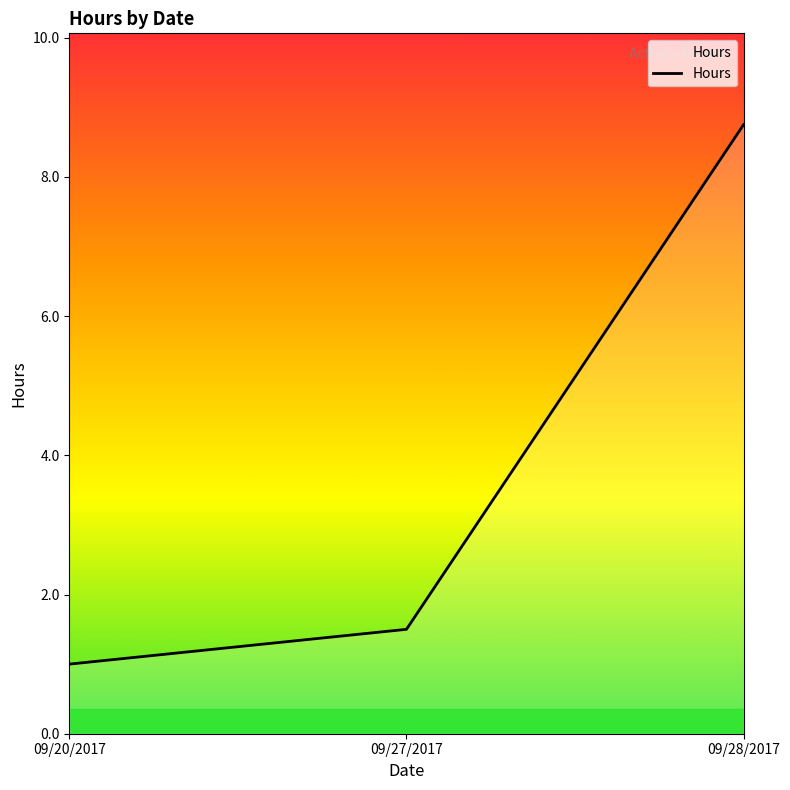

Read the value at 09/20/2017.

1.0